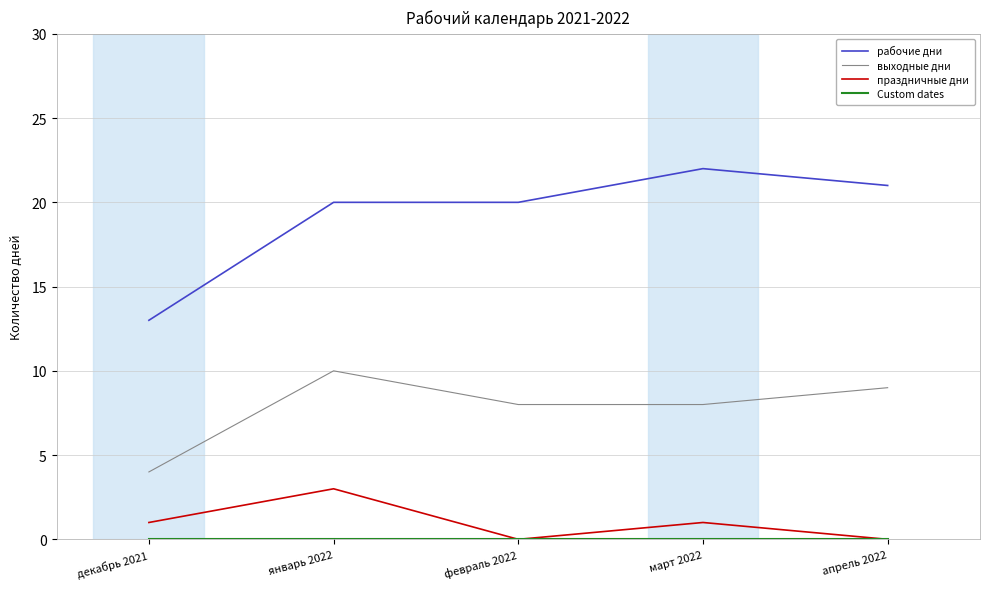

At which category is the sum across all series the highest?

январь 2022